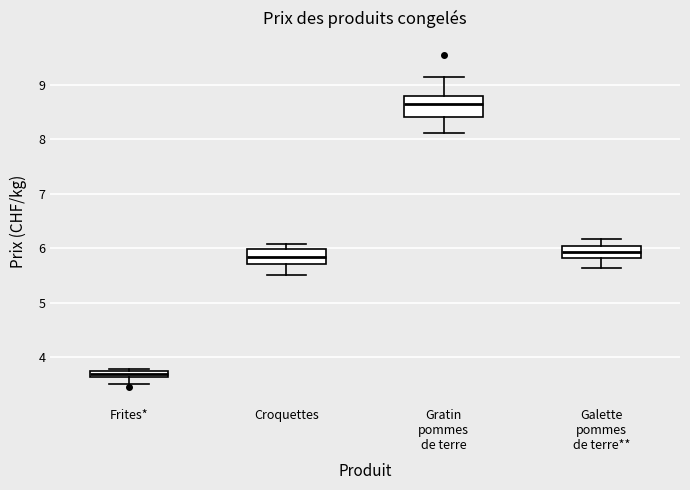

Comparing the boxes themselves (not the whiskers), which one is the tallest?

Gratin pommes de terre